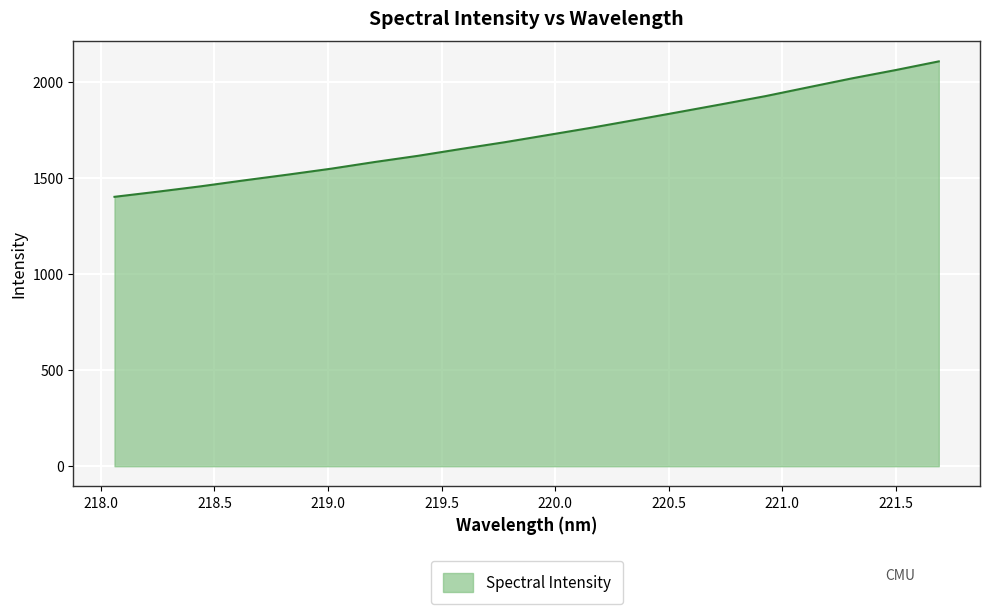

What is the smallest value displayed?

1402.2